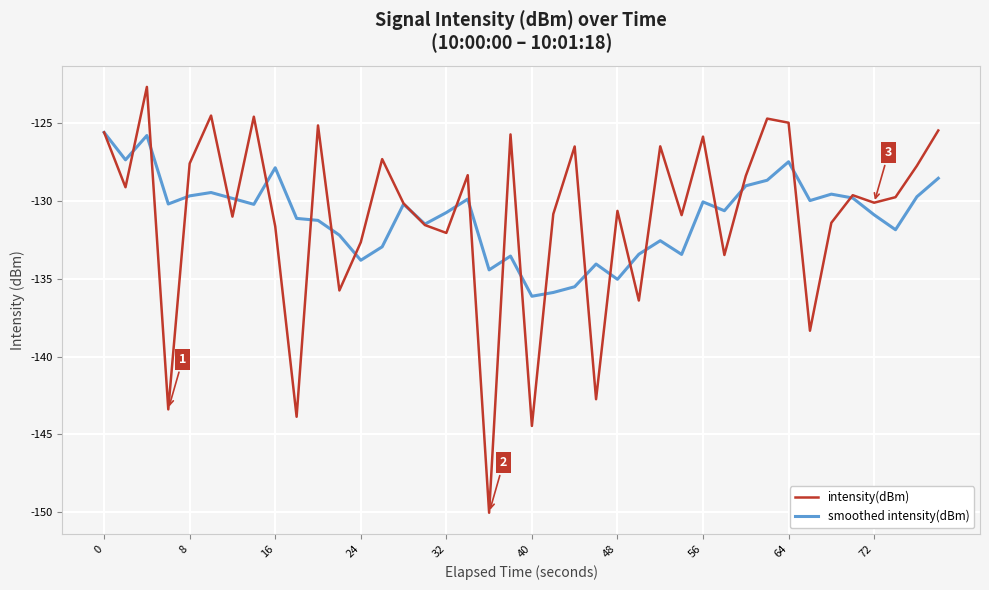

List the series in order of their peak value, lowest first.

smoothed intensity(dBm), intensity(dBm)